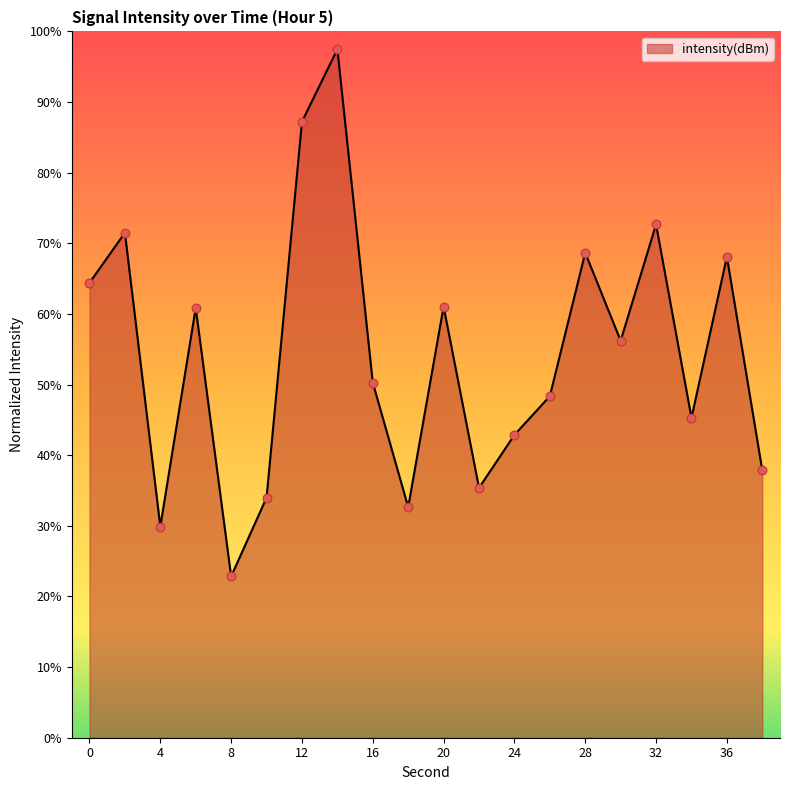

What is the maximum value shown in the chart?

97.5